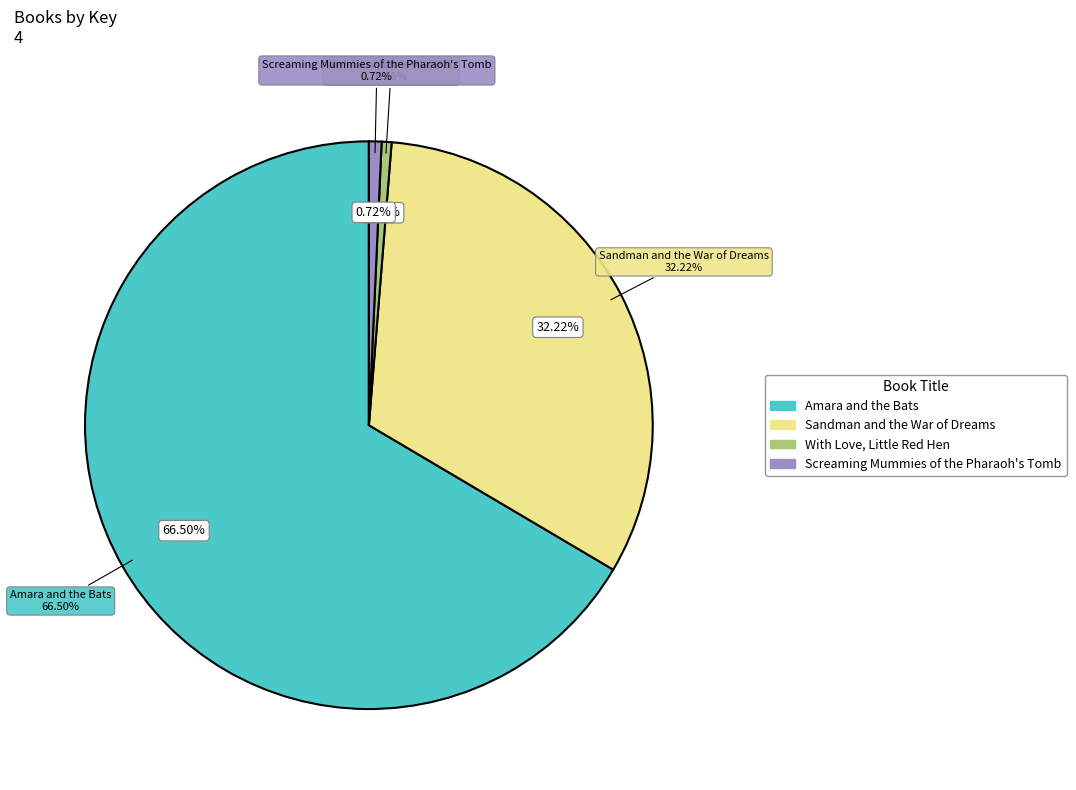

What is the largest slice in the pie chart?

Amara and the Bats